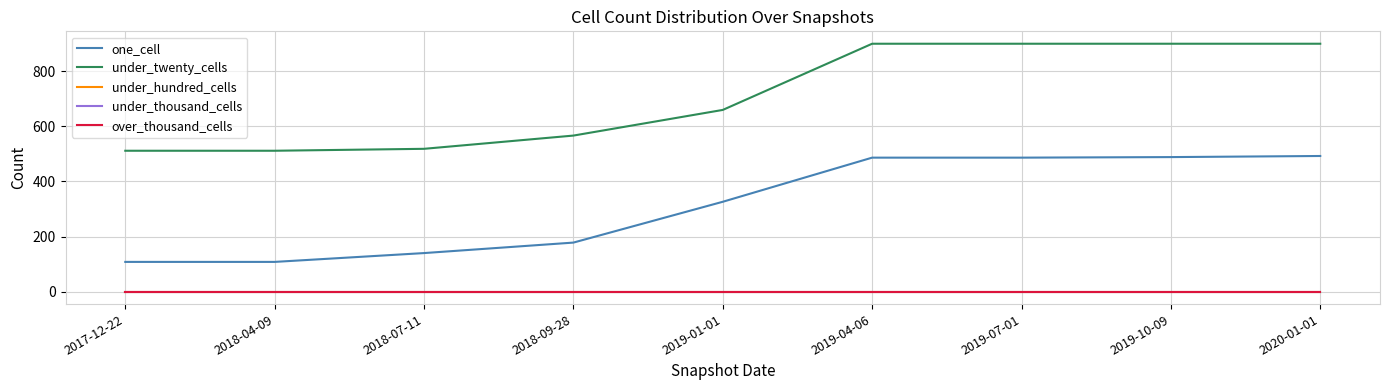

What is the total value across all series at 2018-07-11?

658